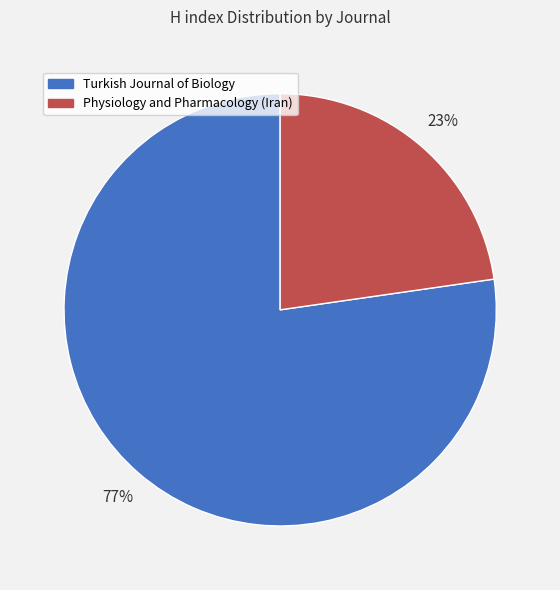

How many slices are in this pie chart?

2